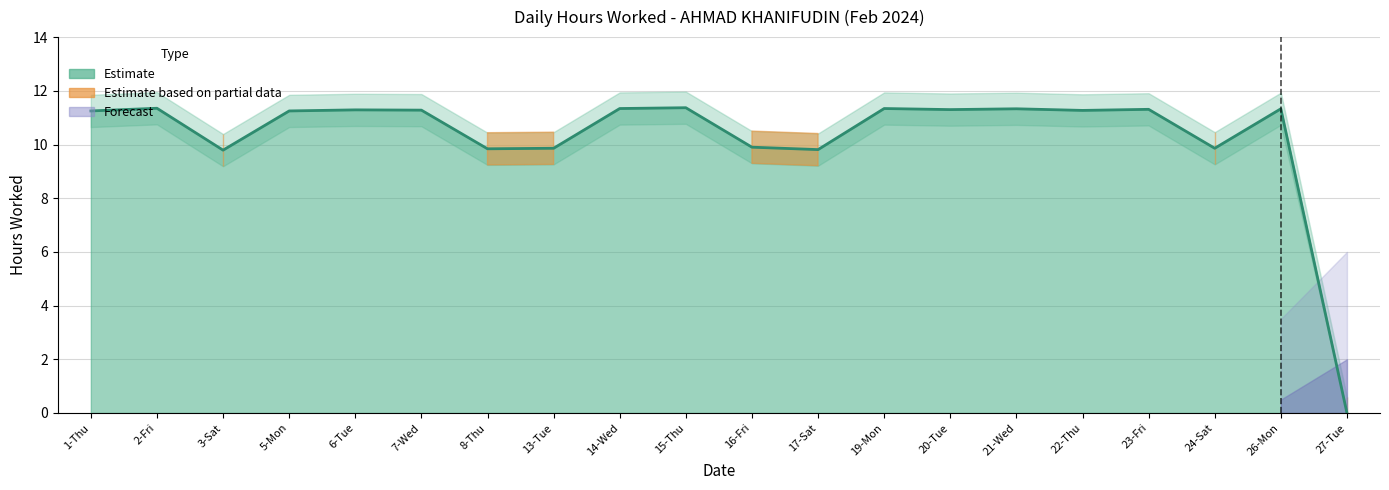

How many values in Hours Worked are above zero?

19